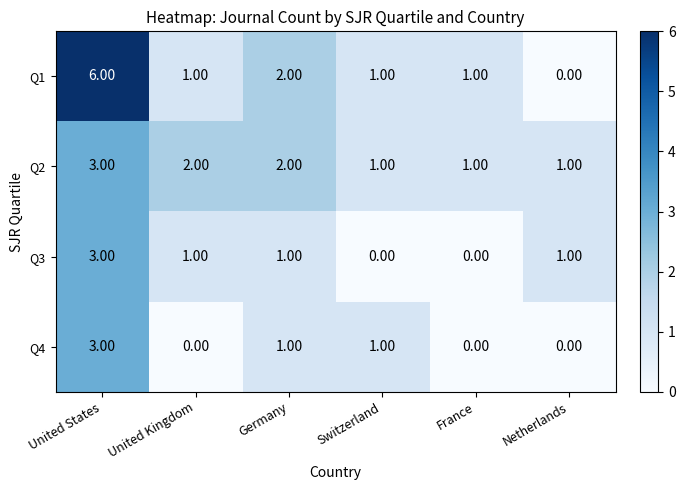

Between United States and United Kingdom, which series saw the biggest shift?

Q1